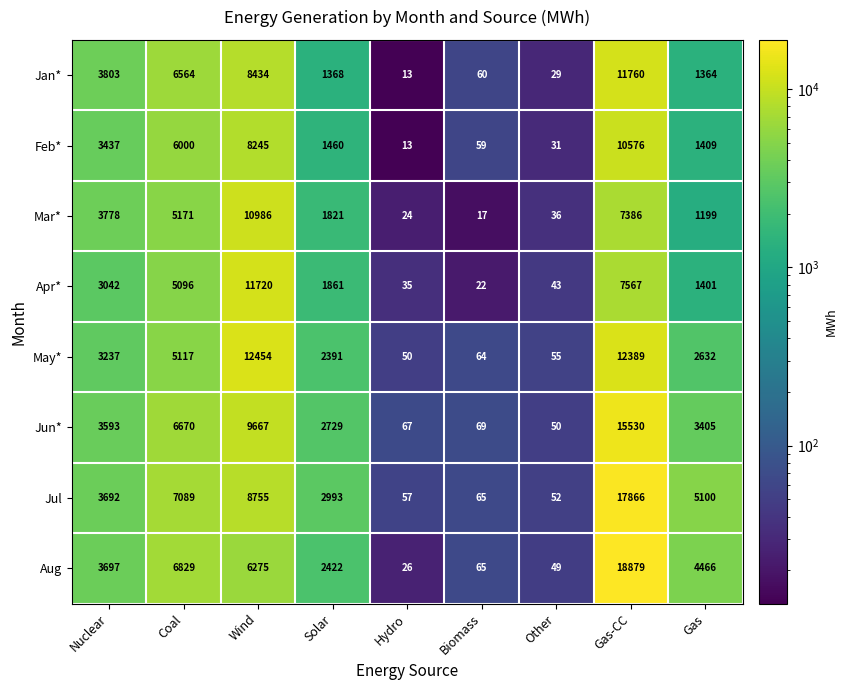

Read the May* value at Coal.

5117